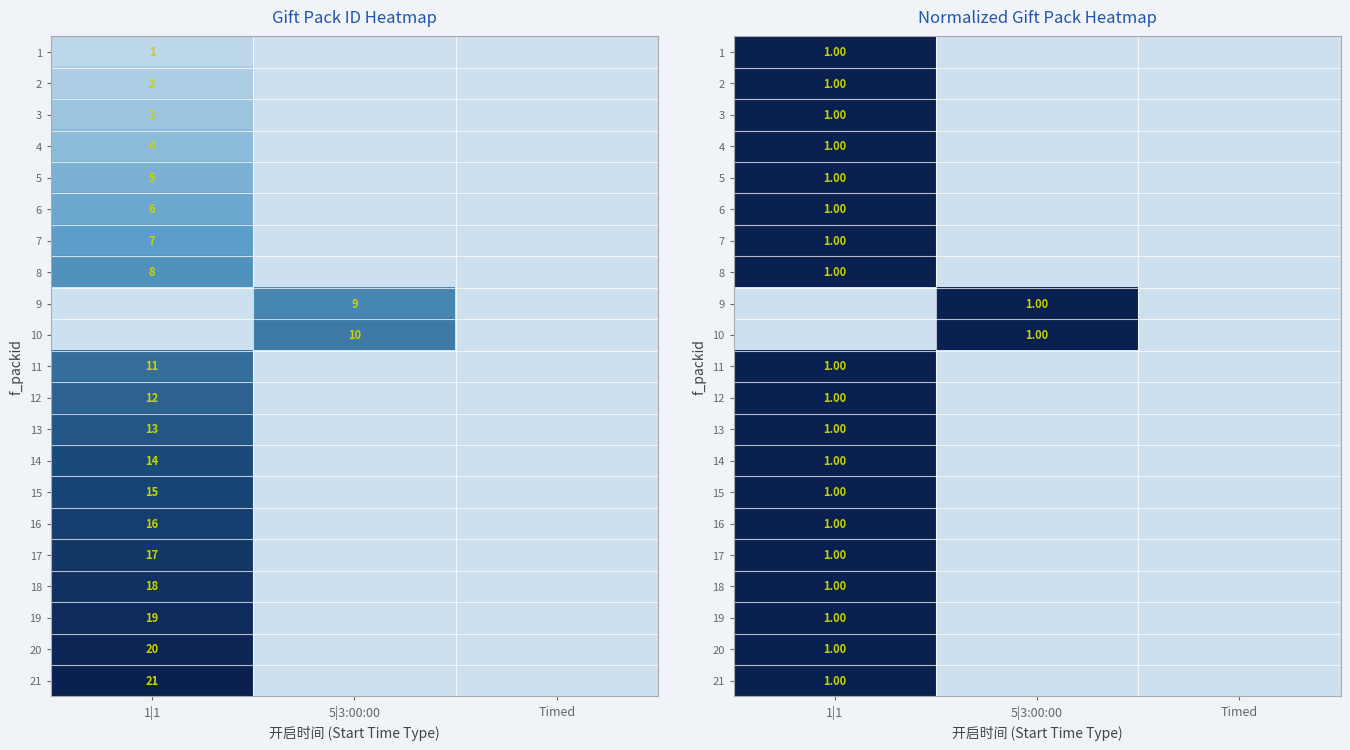

At which category is the sum across all series the highest?

1|1